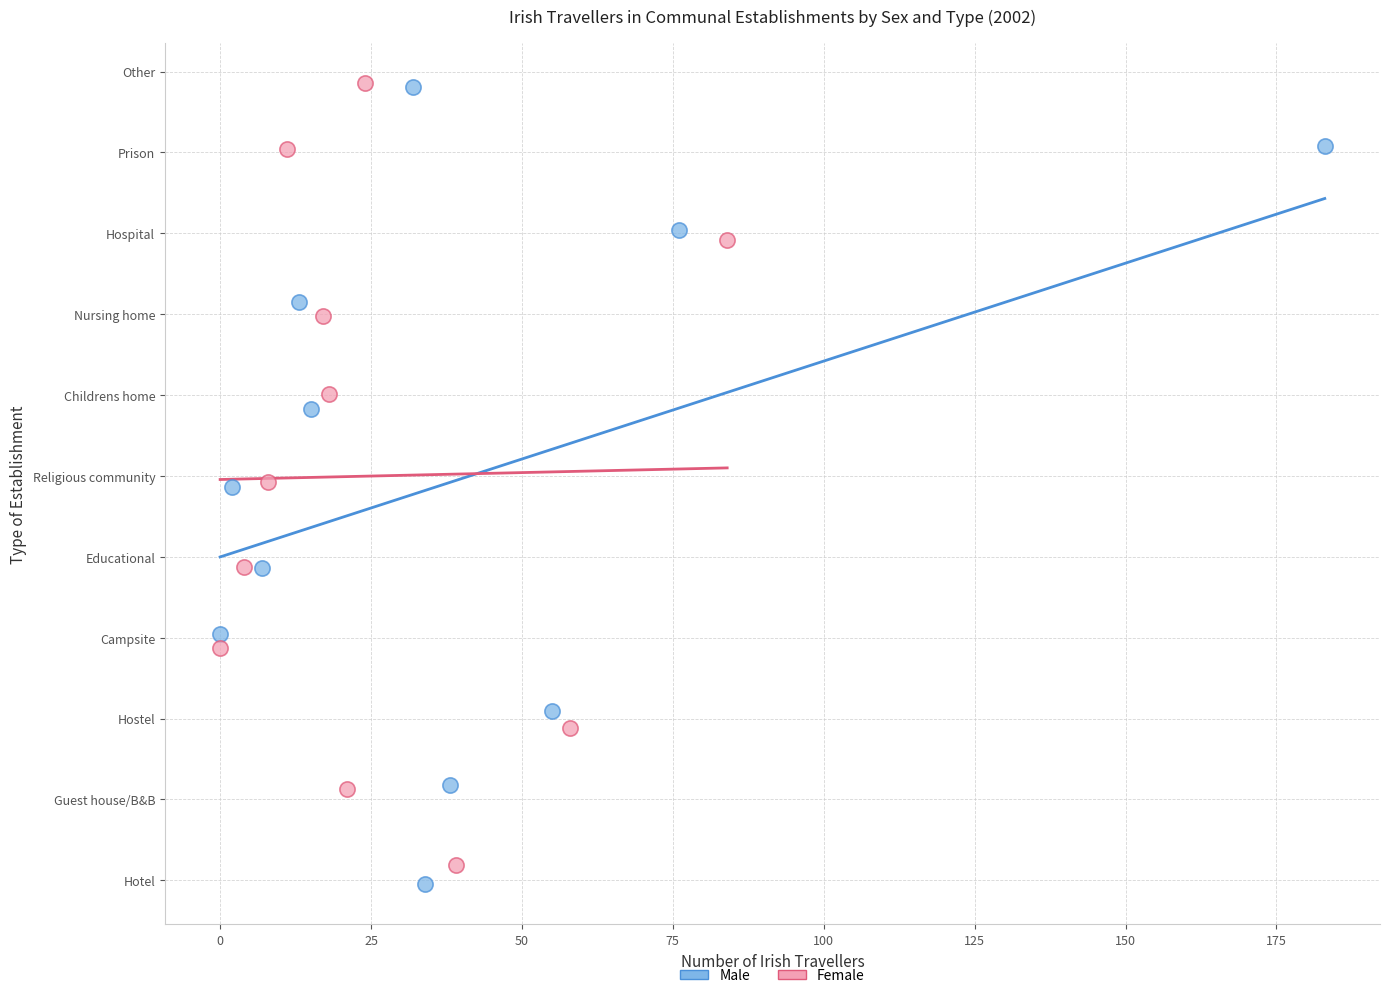

What are all the series names shown in the legend?

Male, Female